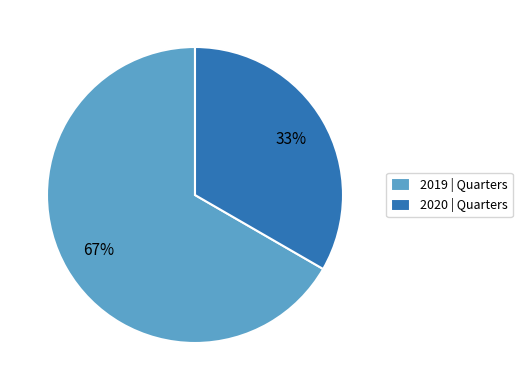

Is it true that 2019 is 79% of the pie?

False